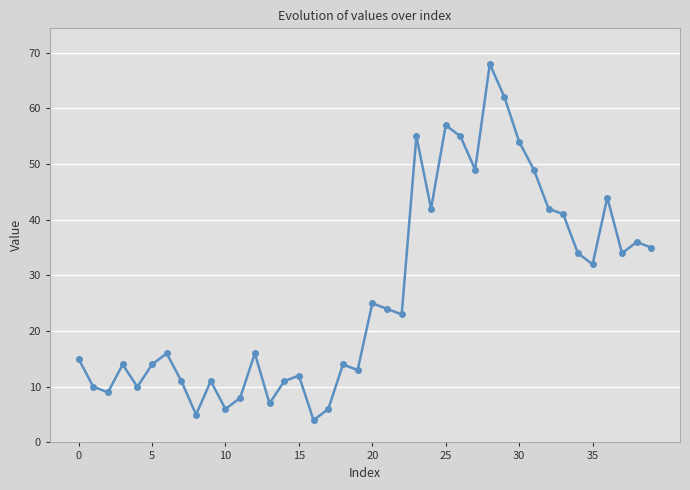

How many series are shown in this chart?

1